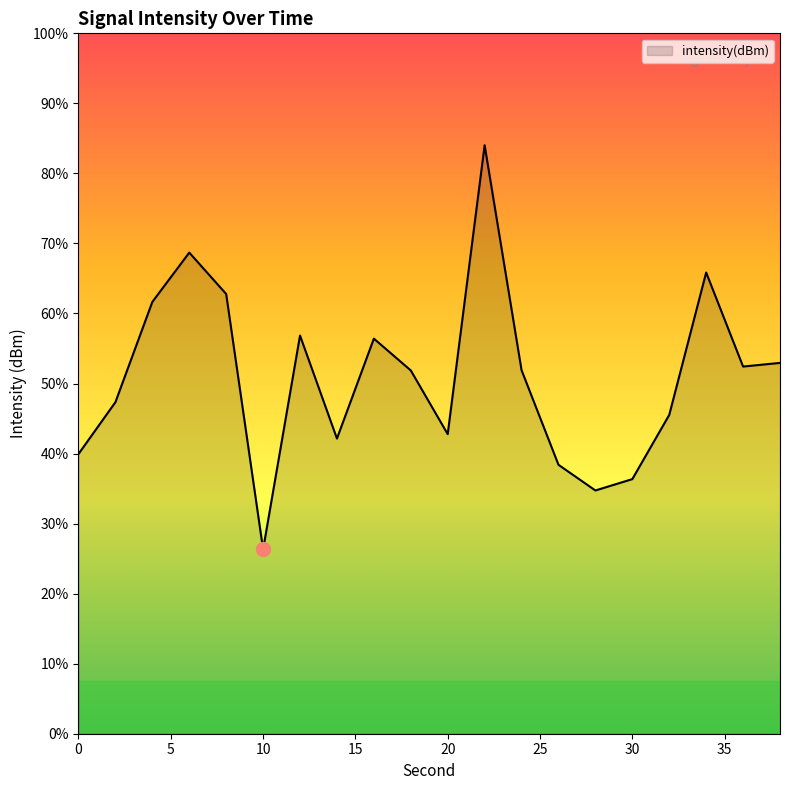

Between 15 and 0, which is larger?

15